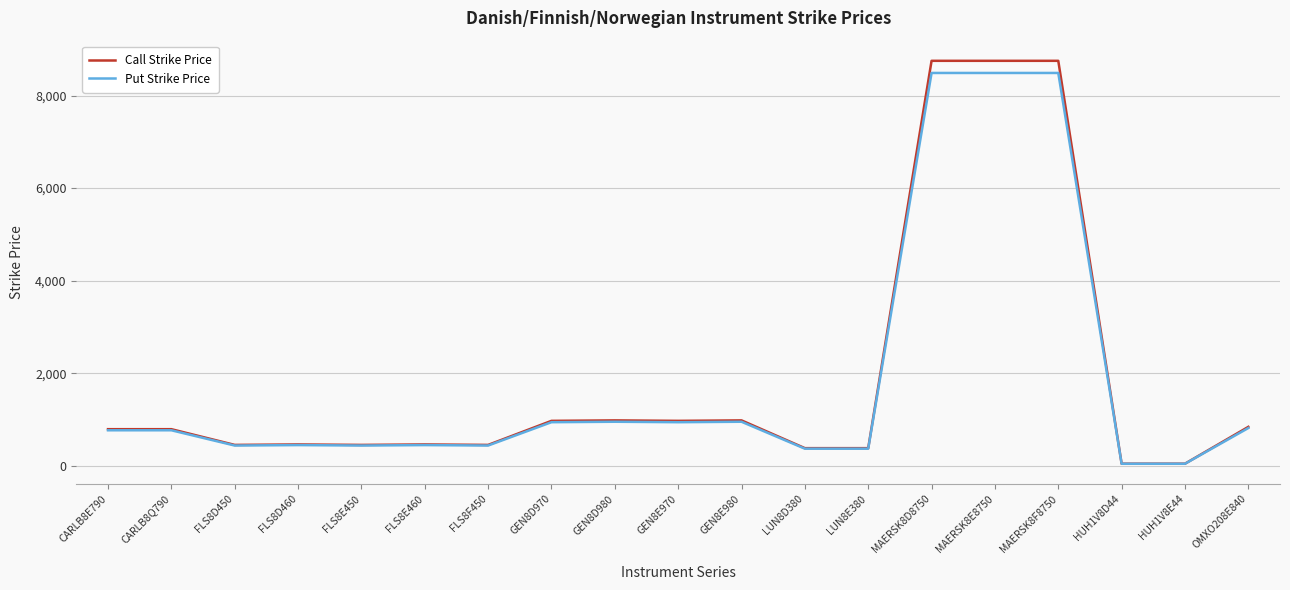

What is the total value across all series at FLS8E450?

886.5